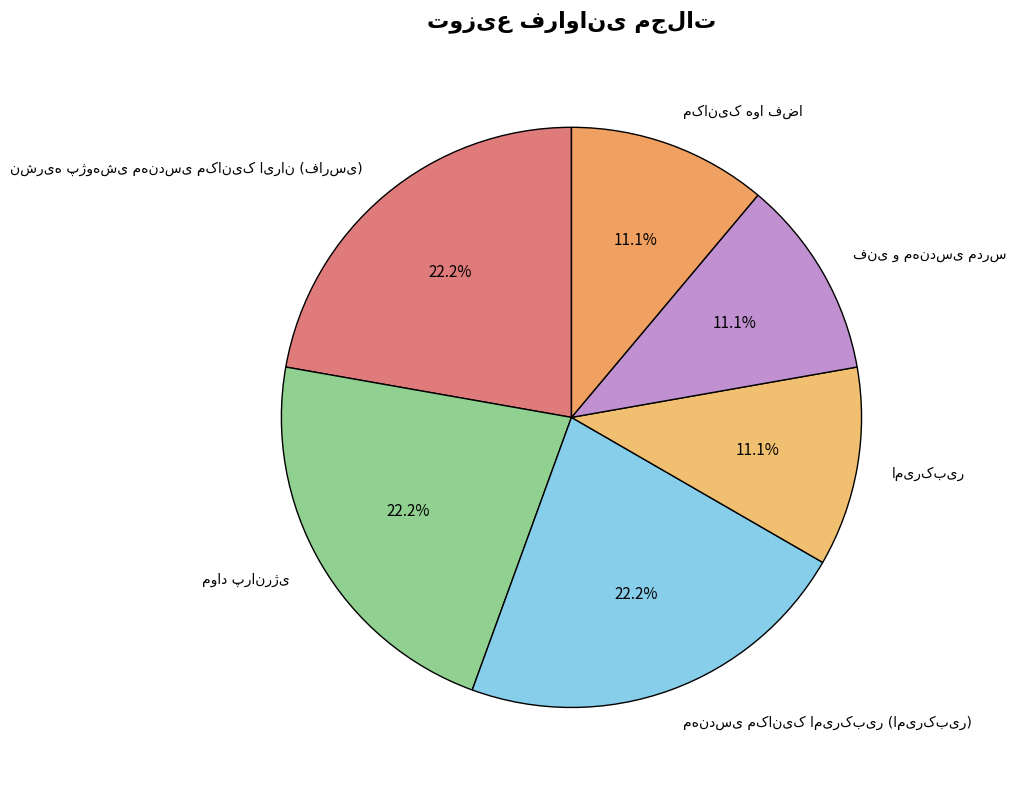

How many segments does this pie chart have?

6